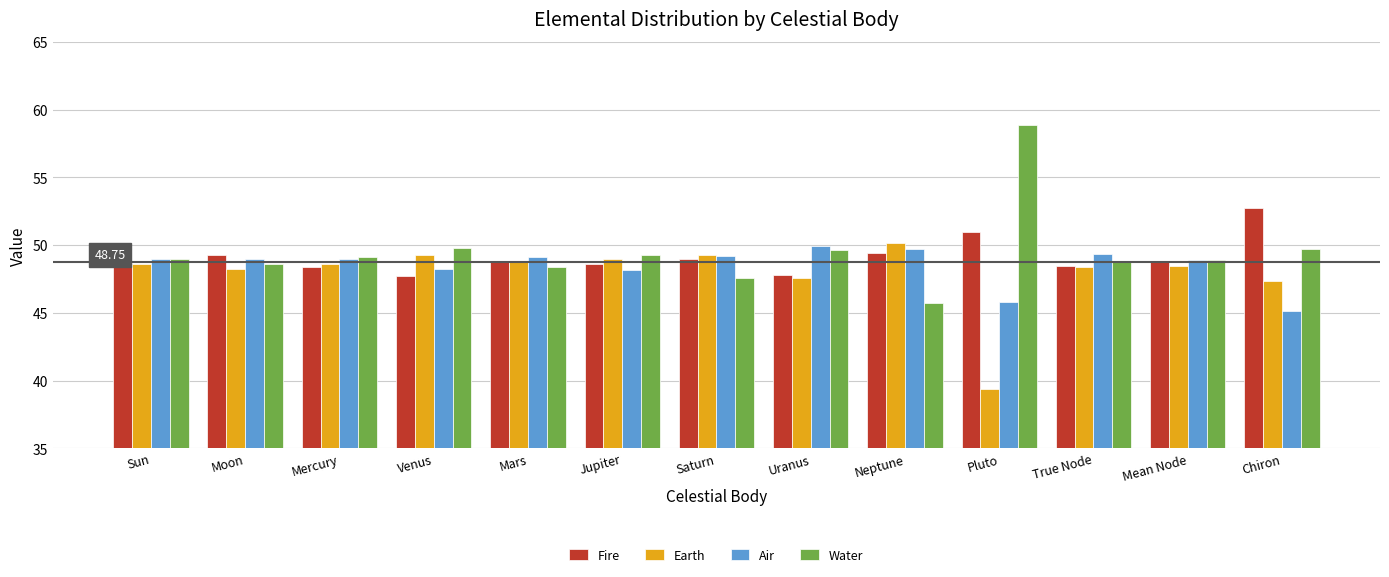

How many data points does each series have?

13